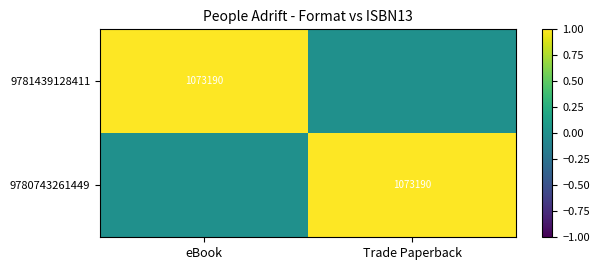

How many categories are shown in the chart?

2